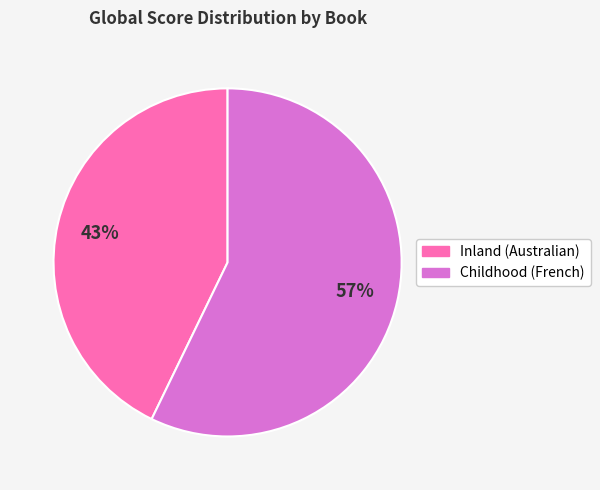

Is it true that Childhood (French) is 57% of the pie?

True